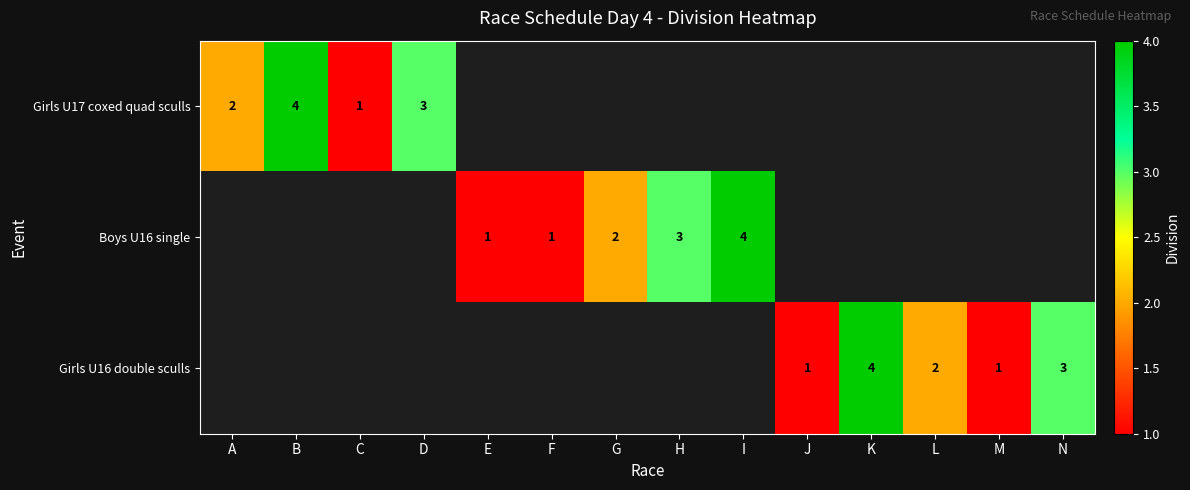

What is the sum of the Girls U16 double sculls values at K and J?

5